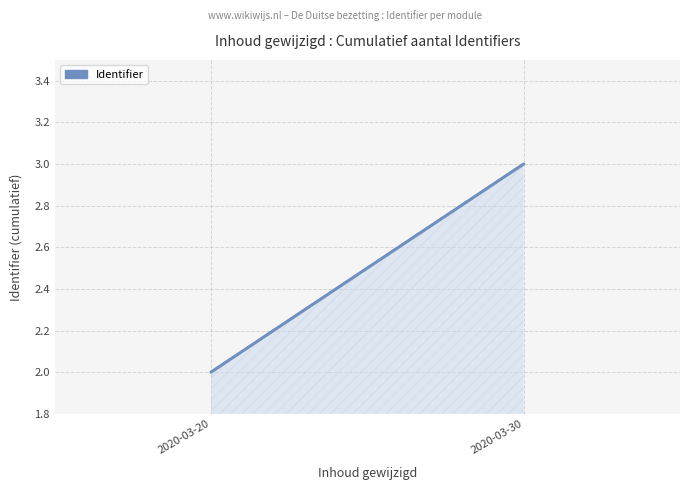

What is the maximum value shown in the chart?

3